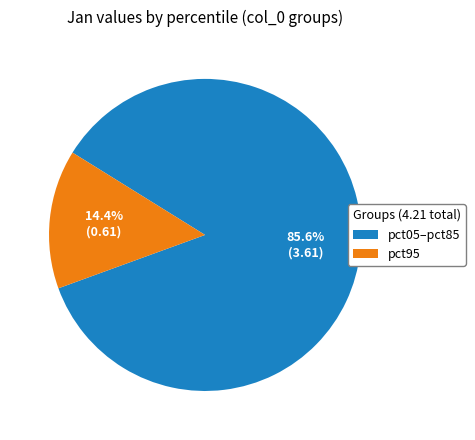

What is the smallest slice in the pie chart?

pct95